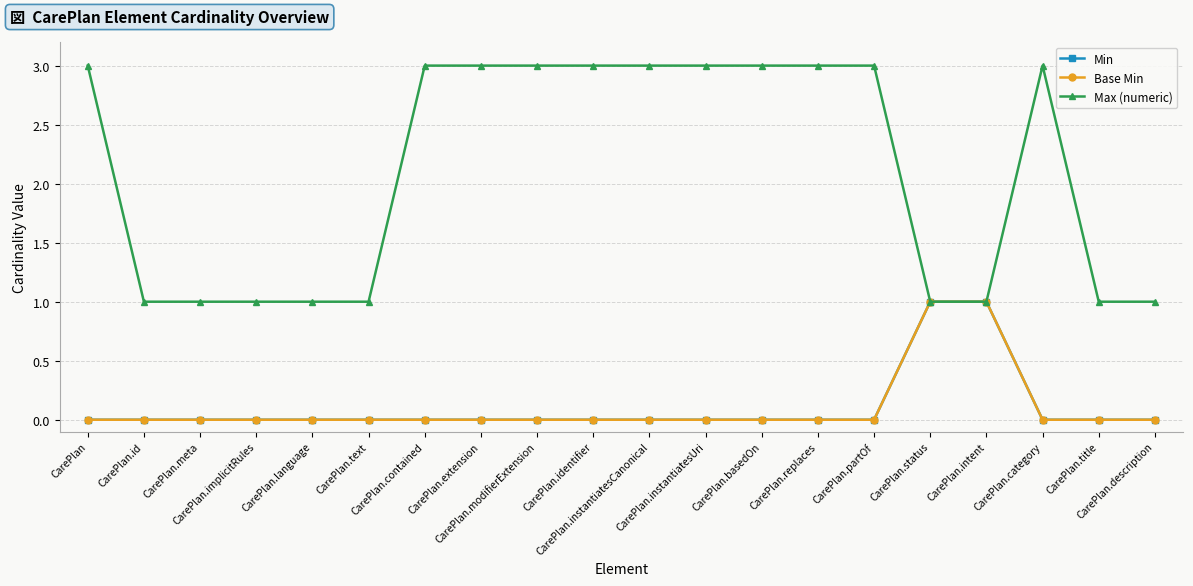

At which label is Min closest to 0?

CarePlan